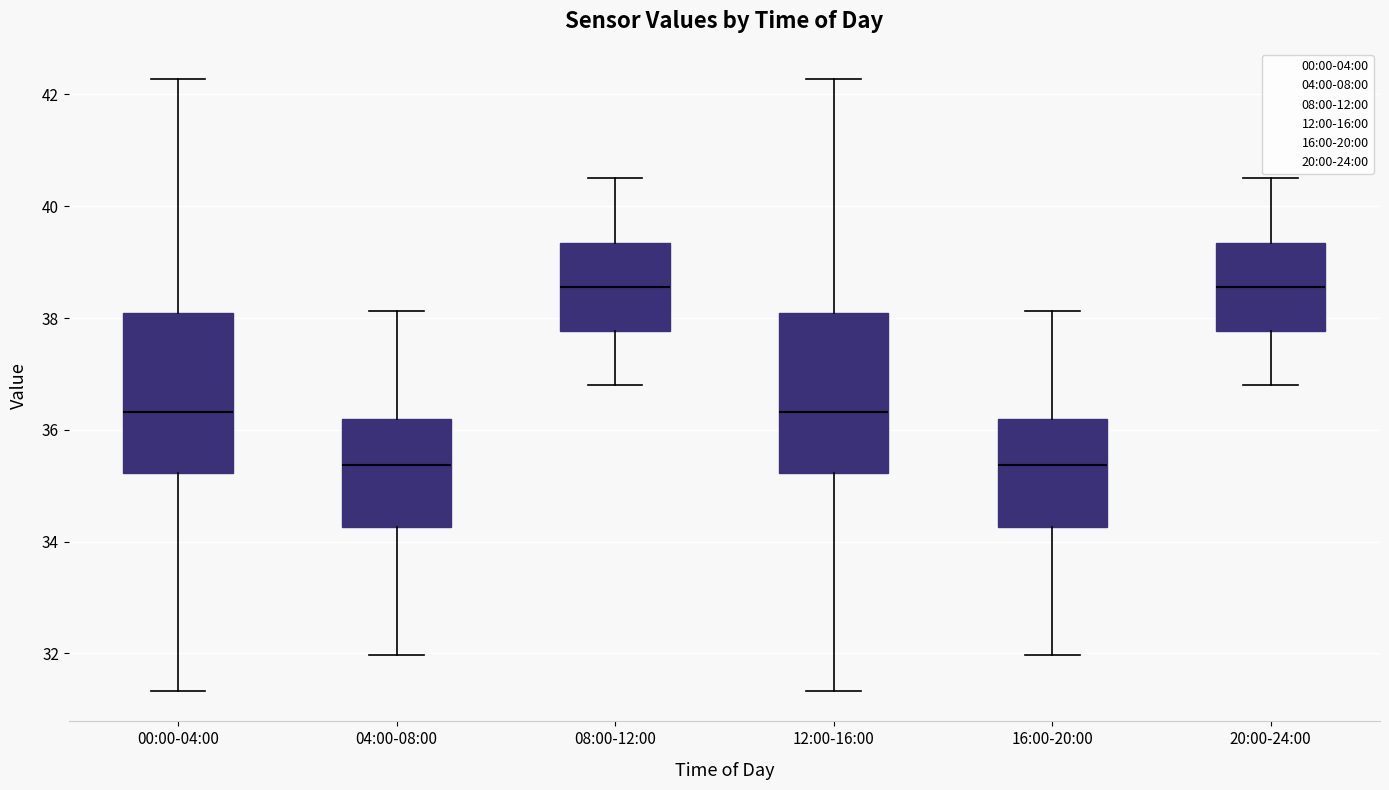

Reading left to right, read every box against the y-axis: the position of its median line, the range the box covers, and the ends of its whiskers. The values are not printed on the chart, so give them approximately, as read against the axis.

00:00-04:00: median 36.4, box 35.2 to 38.0, whiskers 31.4 to 42.2
04:00-08:00: median 35.4, box 34.2 to 36.2, whiskers 32.0 to 38.2
08:00-12:00: median 38.6, box 37.8 to 39.4, whiskers 36.8 to 40.6
12:00-16:00: median 36.4, box 35.2 to 38.0, whiskers 31.4 to 42.2
16:00-20:00: median 35.4, box 34.2 to 36.2, whiskers 32.0 to 38.2
20:00-24:00: median 38.6, box 37.8 to 39.4, whiskers 36.8 to 40.6